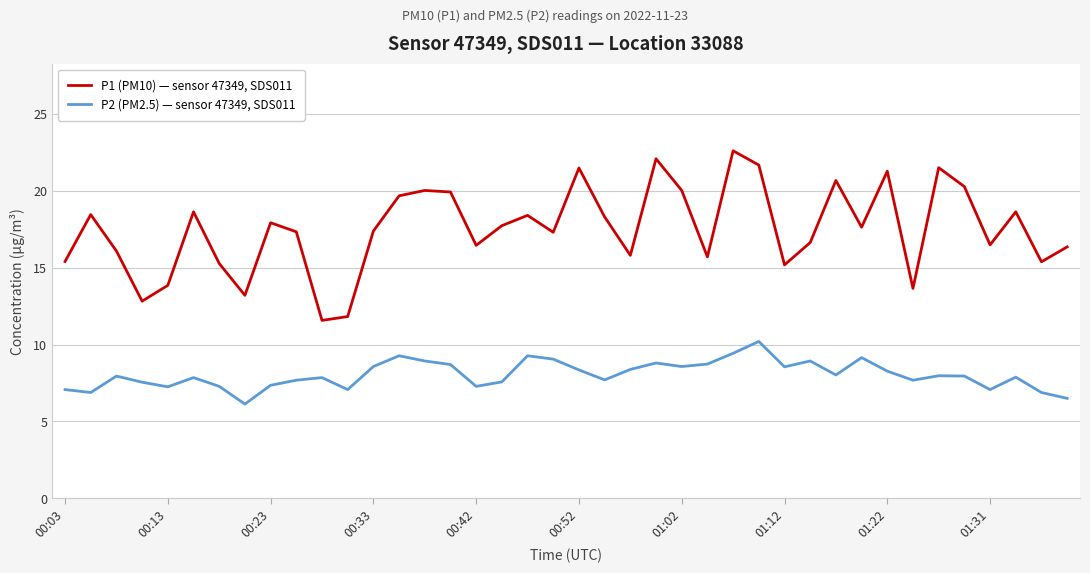

List the series in order of their overall mean, highest first.

P1 (PM10) — sensor 47349, SDS011, P2 (PM2.5) — sensor 47349, SDS011